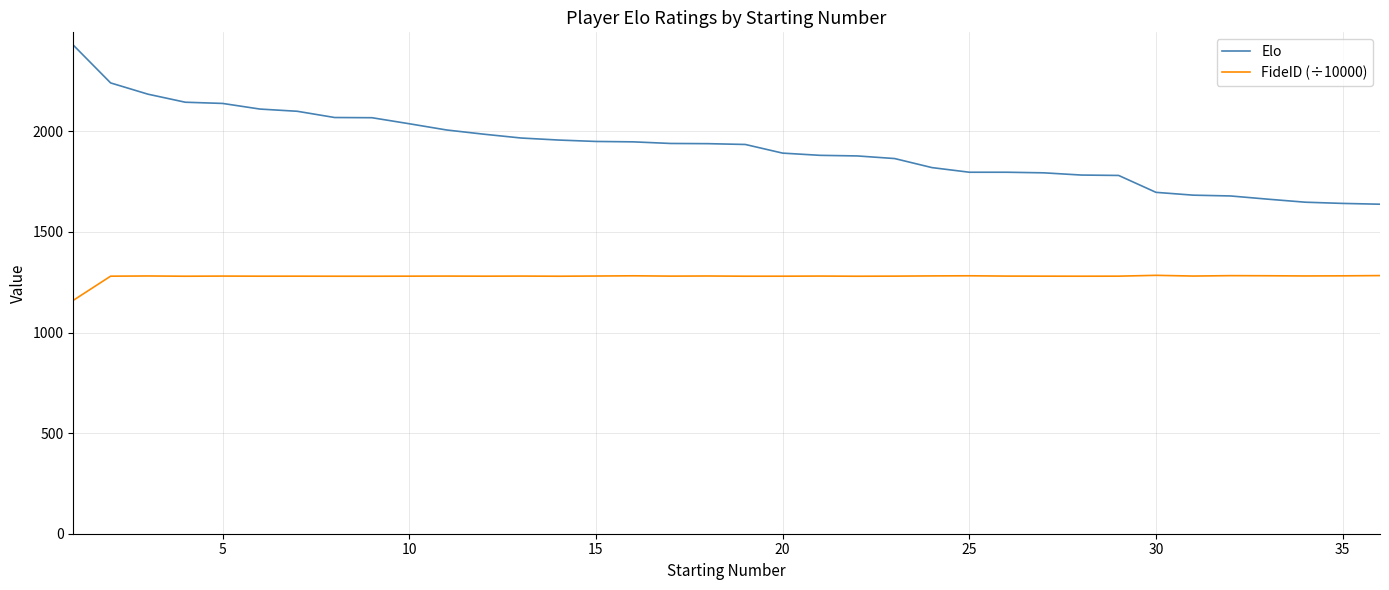

What is the difference between the maximum and minimum values in the FideID (÷10000) series?

124.4